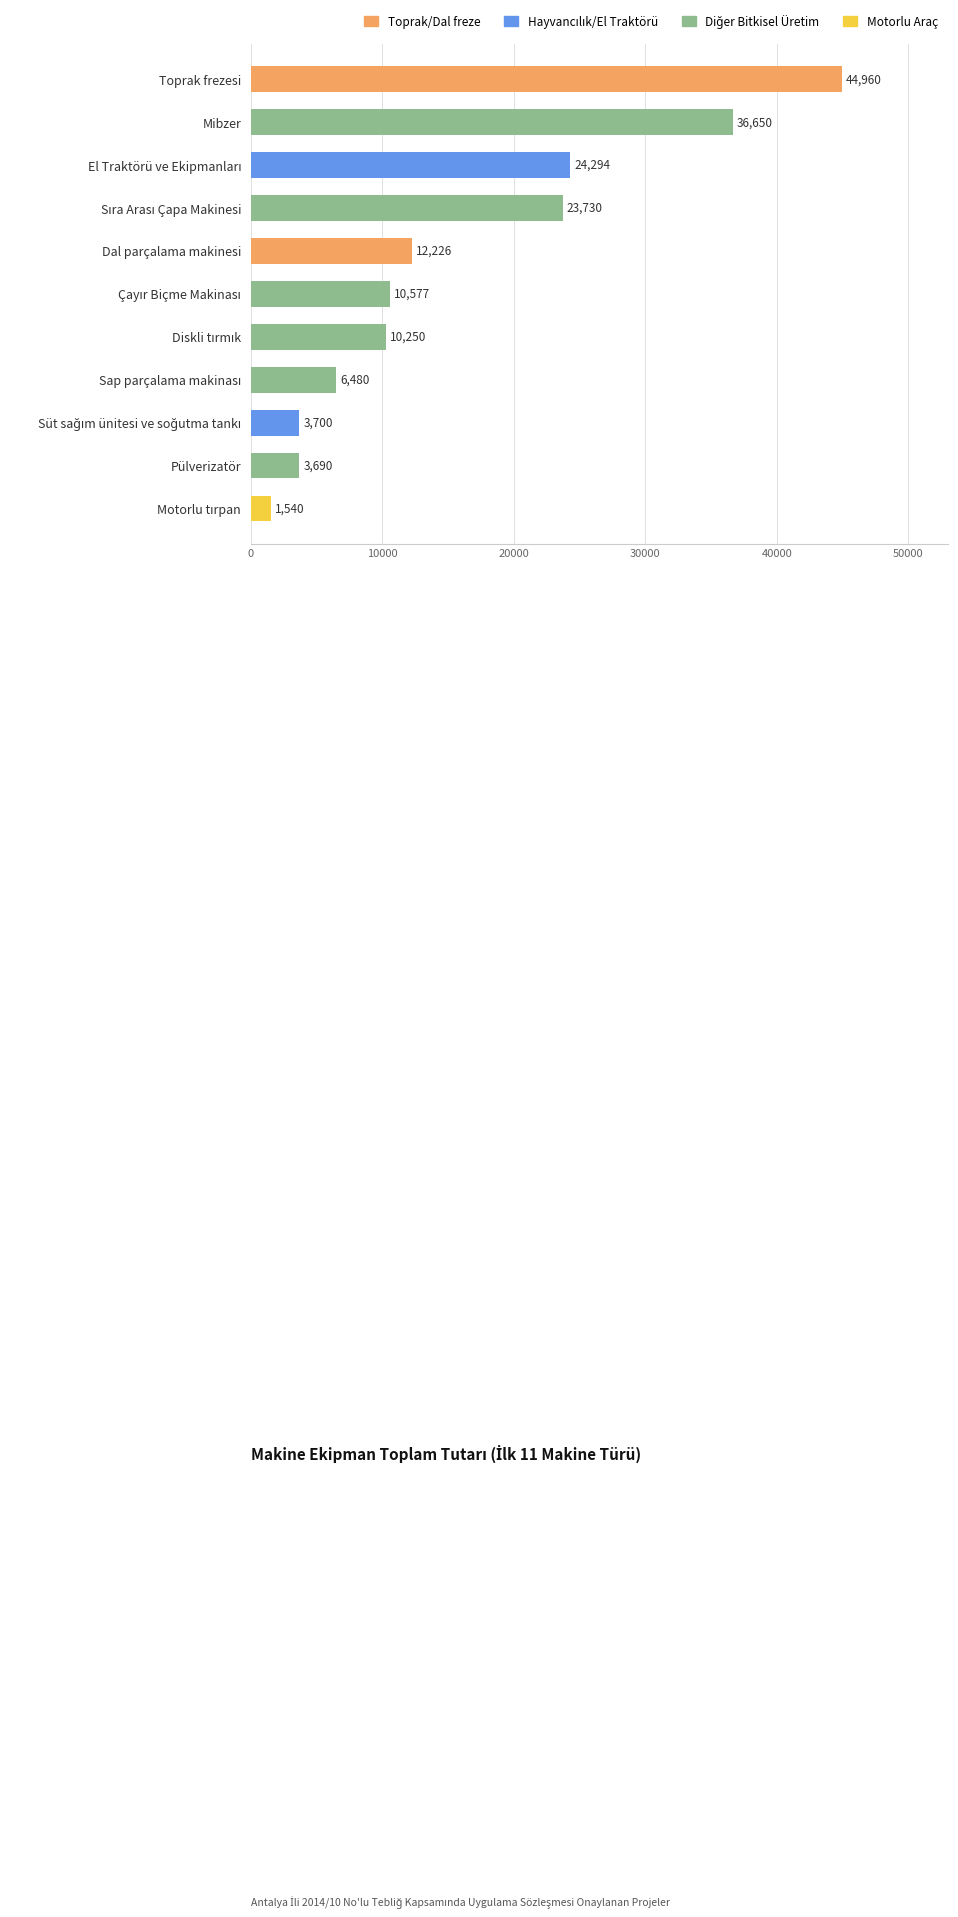

What is the maximum value shown in the chart?

44960.1